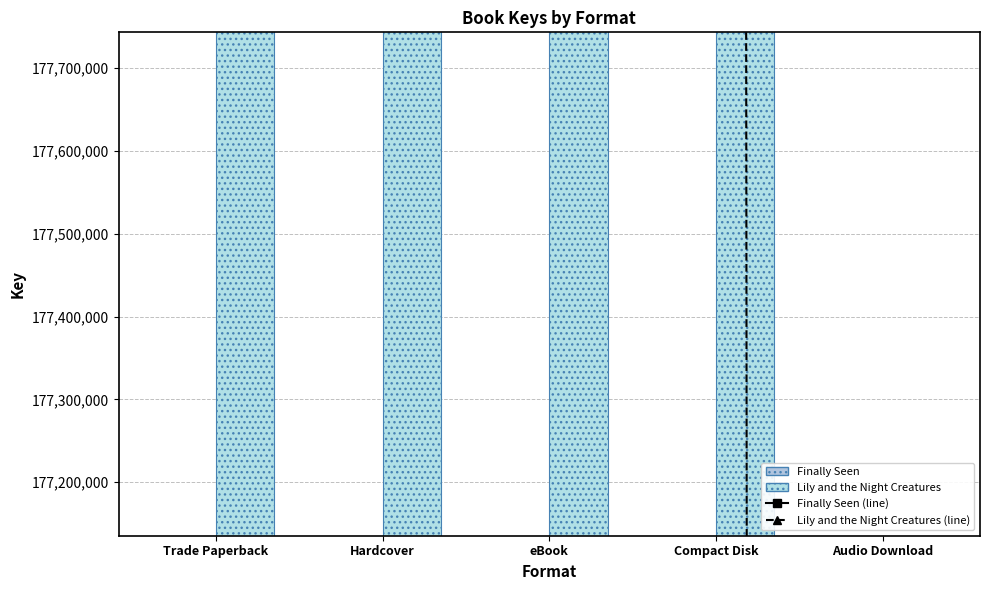

Reading left to right, list all the values displayed in this chart.

Finally Seen (line): Trade Paperback=176858627	Hardcover=176858627	eBook=176858627	Compact Disk=176858627	Audio Download=176858627
Lily and the Night Creatures (line): Trade Paperback=178924716	Hardcover=178924716	eBook=178924716	Compact Disk=178924716	Audio Download=0
Finally Seen: Trade Paperback=176858627	Hardcover=176858627	eBook=176858627	Compact Disk=176858627	Audio Download=176858627
Lily and the Night Creatures: Trade Paperback=178924716	Hardcover=178924716	eBook=178924716	Compact Disk=178924716	Audio Download=0